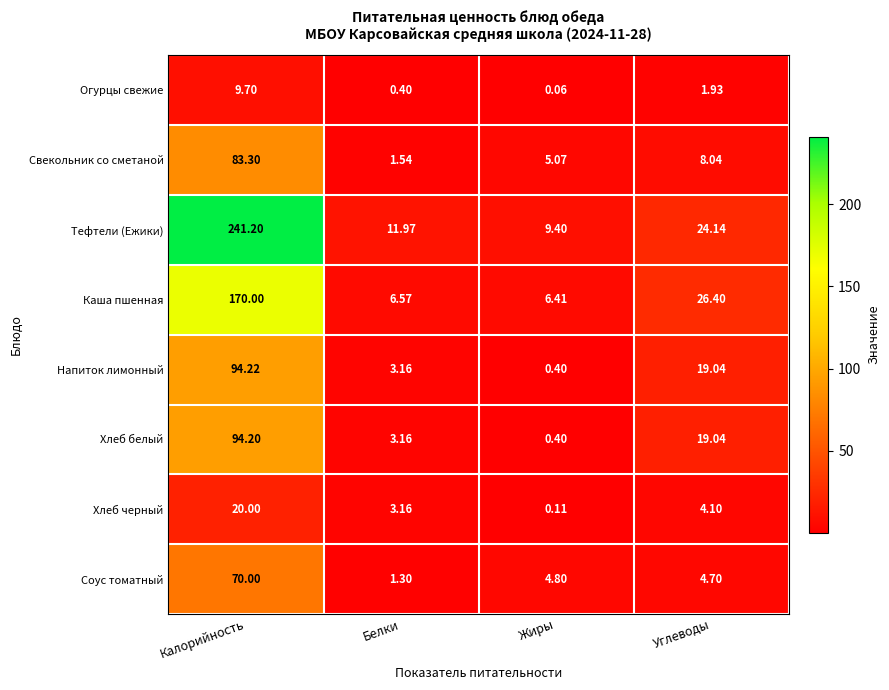

Which series changed the most between Калорийность and Углеводы?

Тефтели (Ежики)